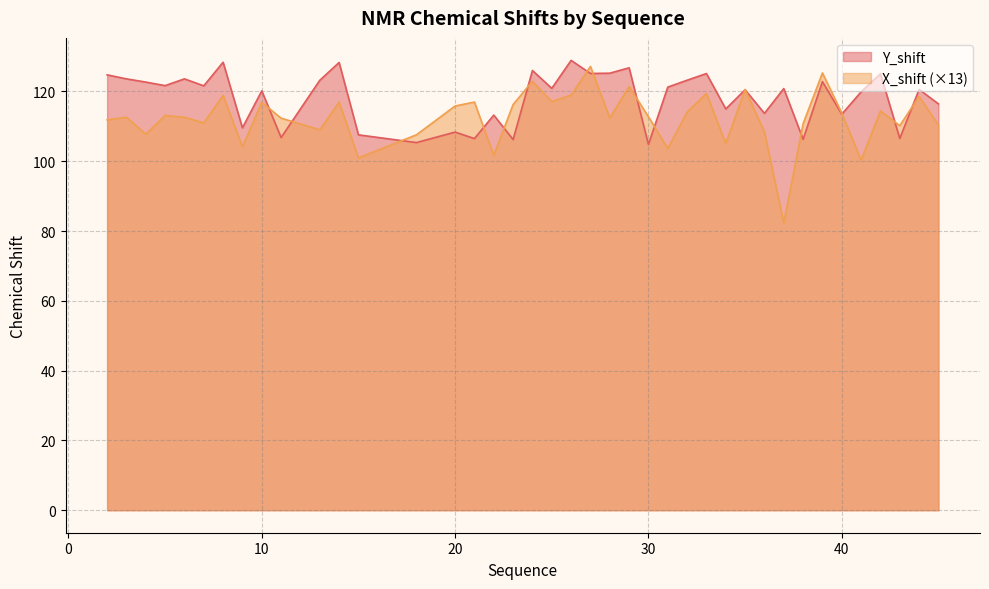

What is the sum of all X_shift values?

4497.1